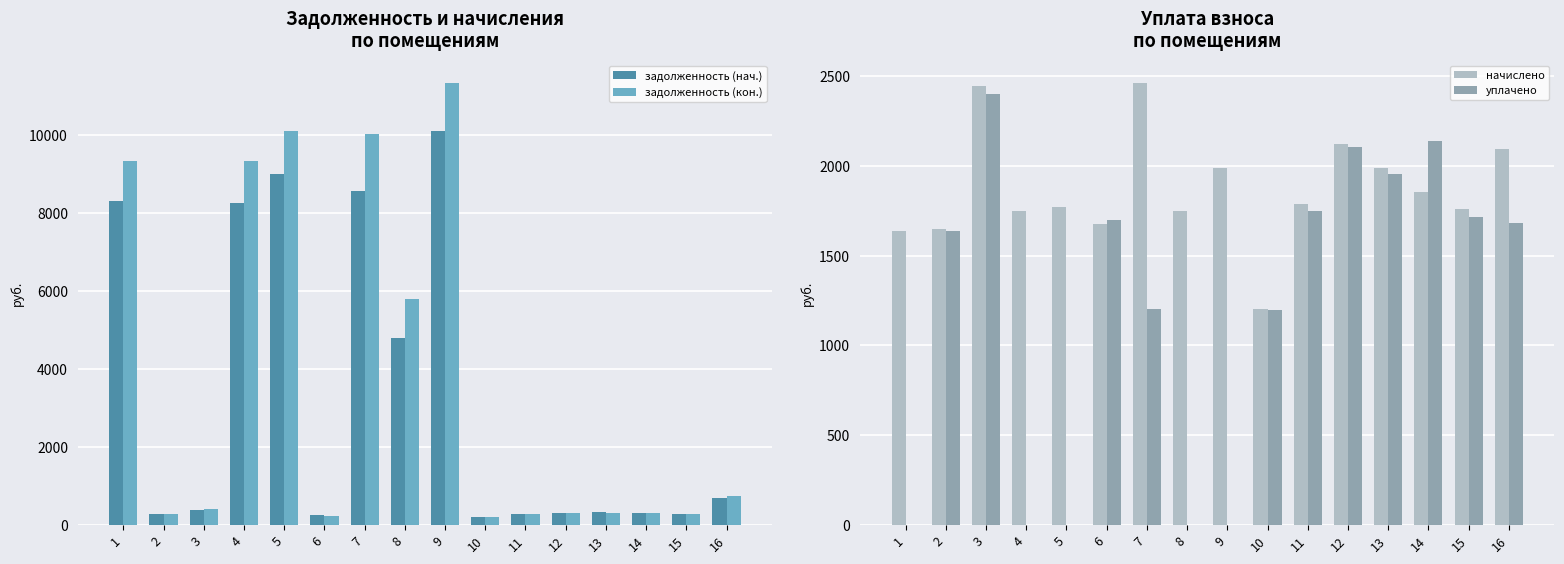

Which has a higher value, 2 or 5?

5